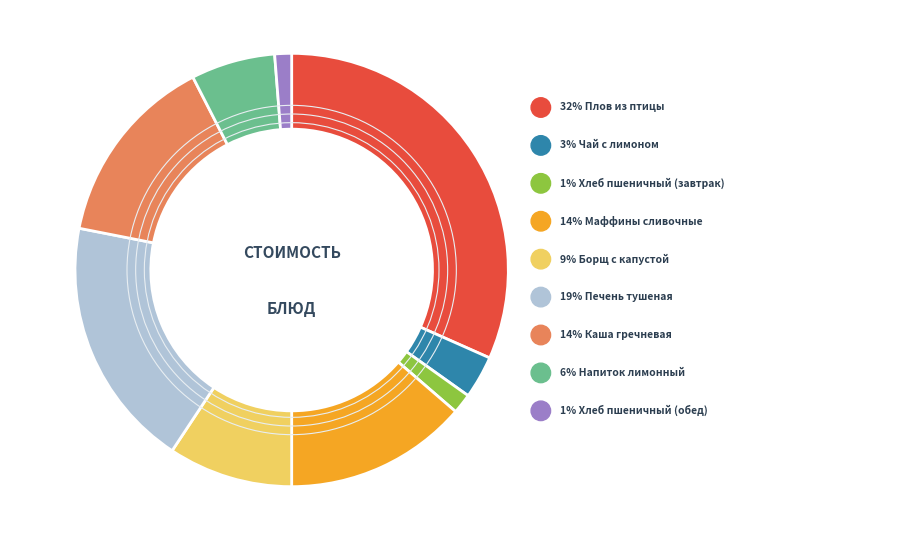

What percentage is the Маффины сливочные slice, to the nearest percent?

14%